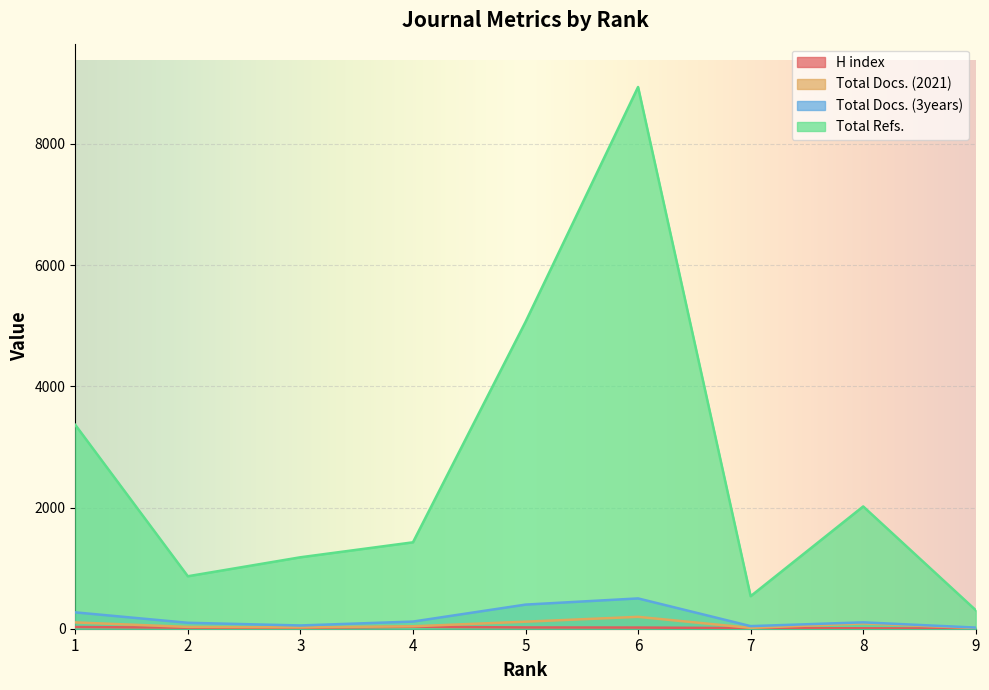

What is the value of the Total Docs. (3years) point at the 5th from the left?

398